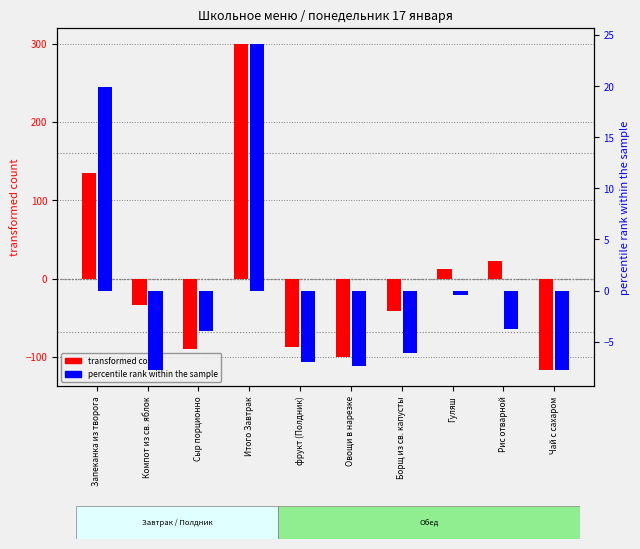

At Чай с сахаром, list the series in order from largest to smallest.

percentile rank within the sample, transformed count